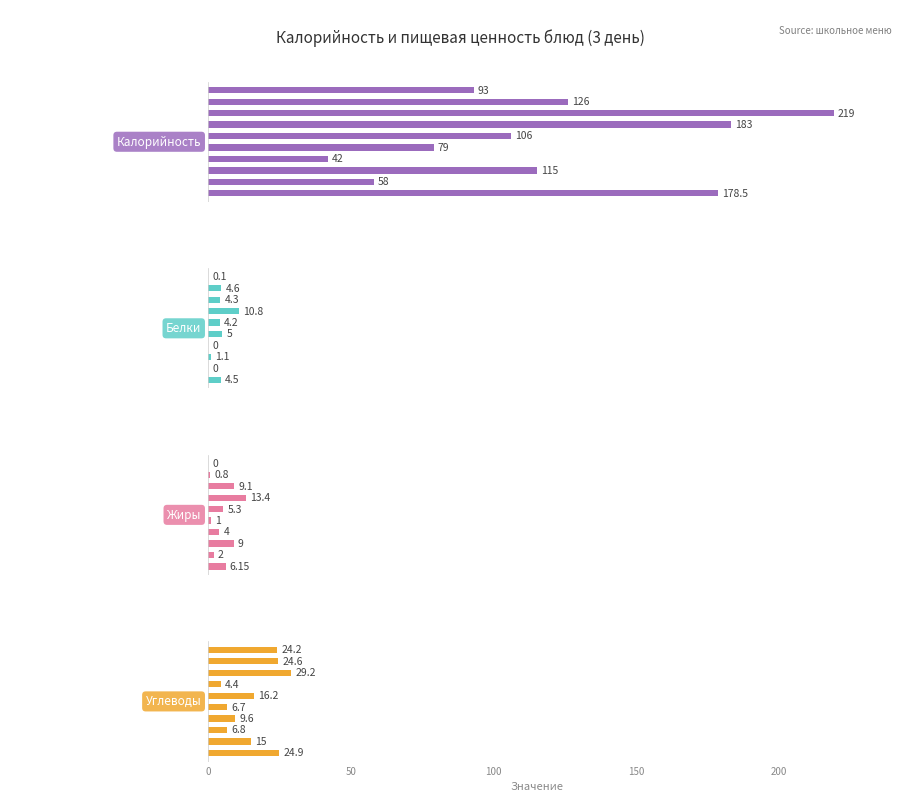

What is the sum of the Жиры values at 9 and 8?

0.8